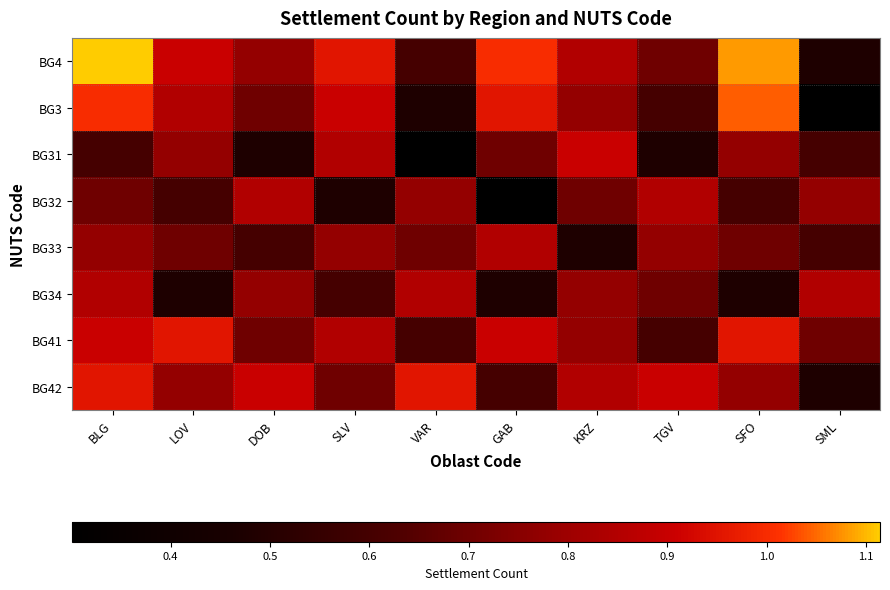

Between TGV and DOB, which is larger?

DOB